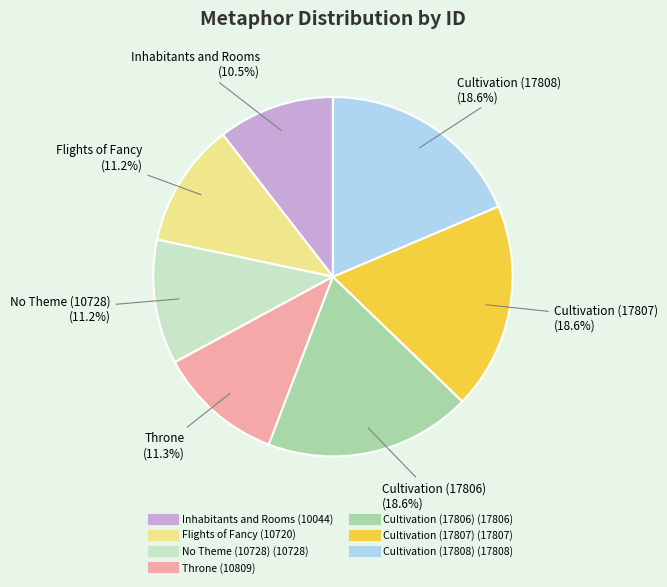

How much of the chart is everything except Inhabitants and Rooms?

89.5%